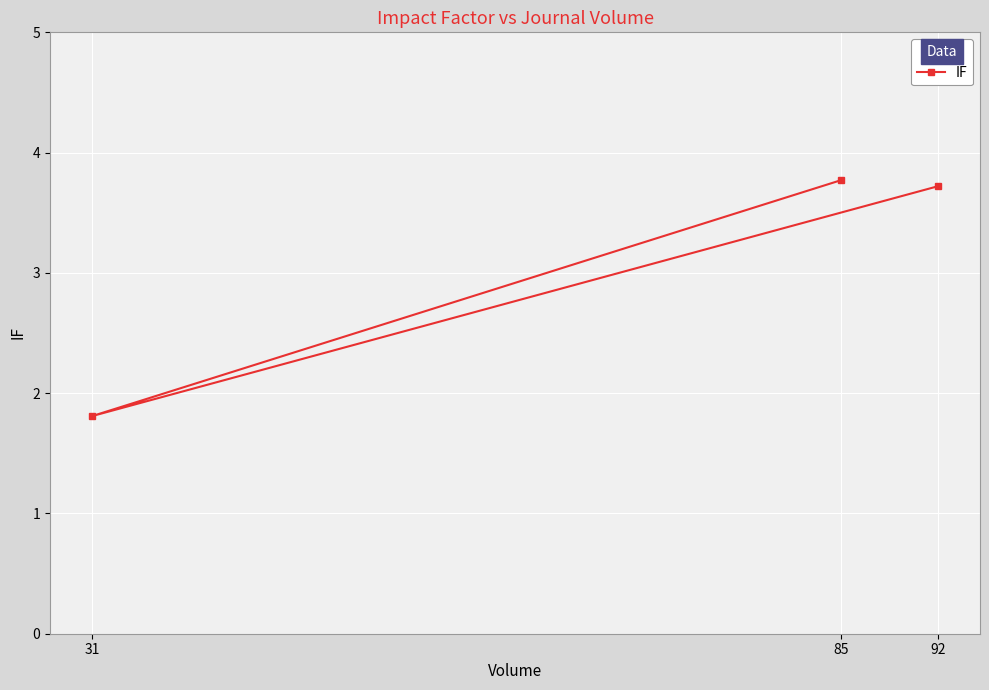

Approximately how many times larger is the value at 92 compared to 31?

2.1